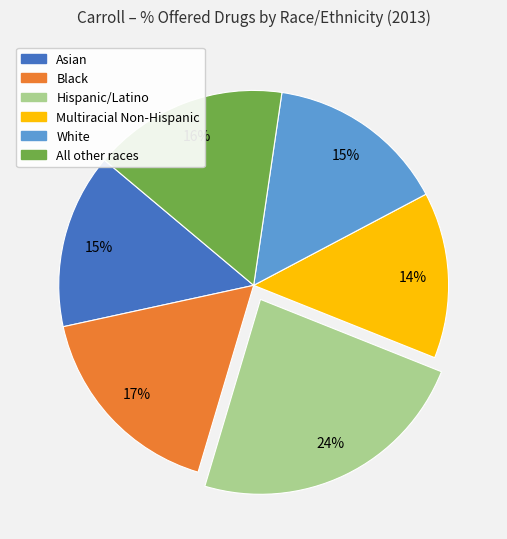

To the nearest percent, what percentage of the pie is Multiracial Non-Hispanic?

14%